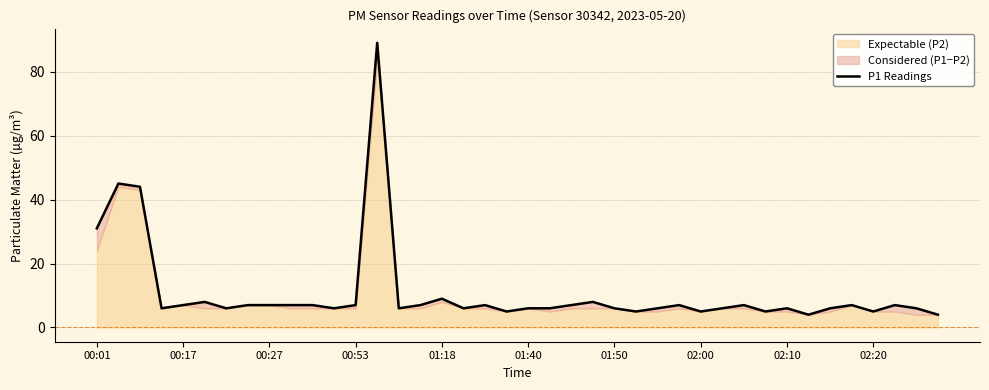

Which has a higher value, 25 or 02:10?

02:10